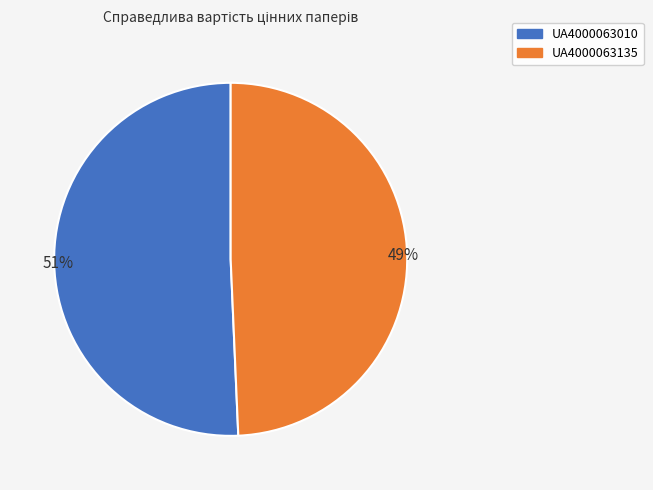

Between UA4000063010 and UA4000063135, which is larger?

UA4000063010